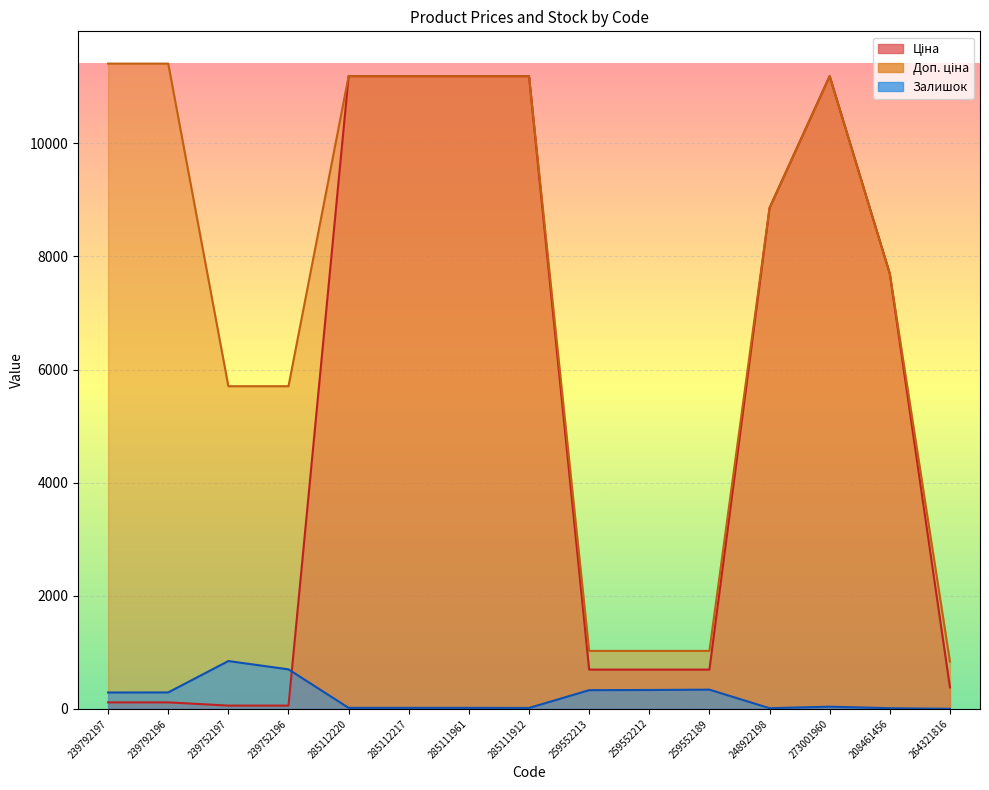

How many lines are shown in the chart?

3